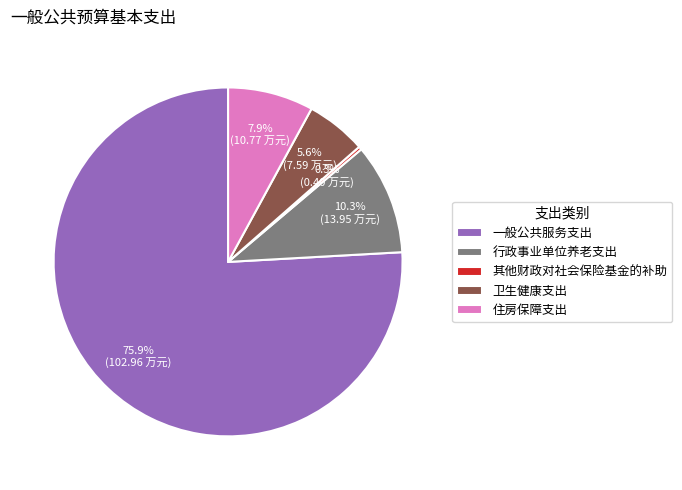

What percentage is the 行政事业单位养老支出 slice, to the nearest percent?

10%